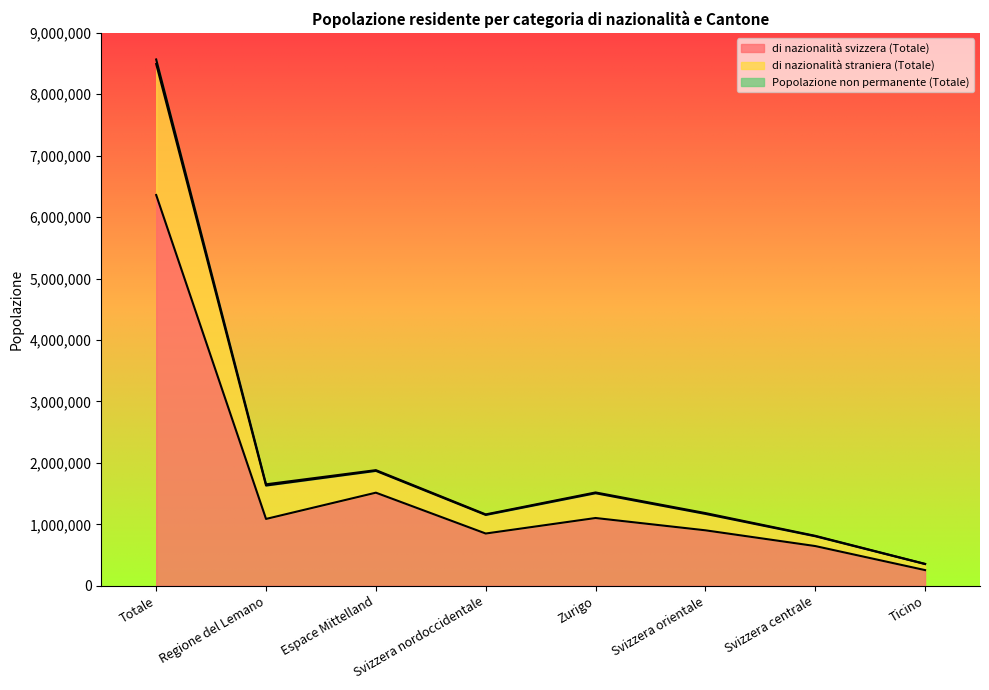

In Popolazione non permanente (Totale), how many points are higher than both neighbors (excluding endpoints)?

2